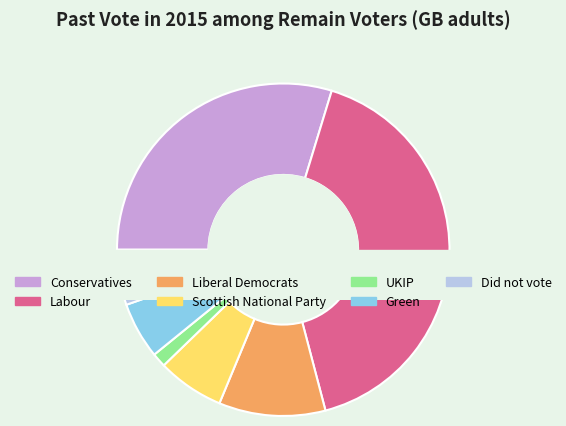

Is Scottish National Party the majority of the pie?

No